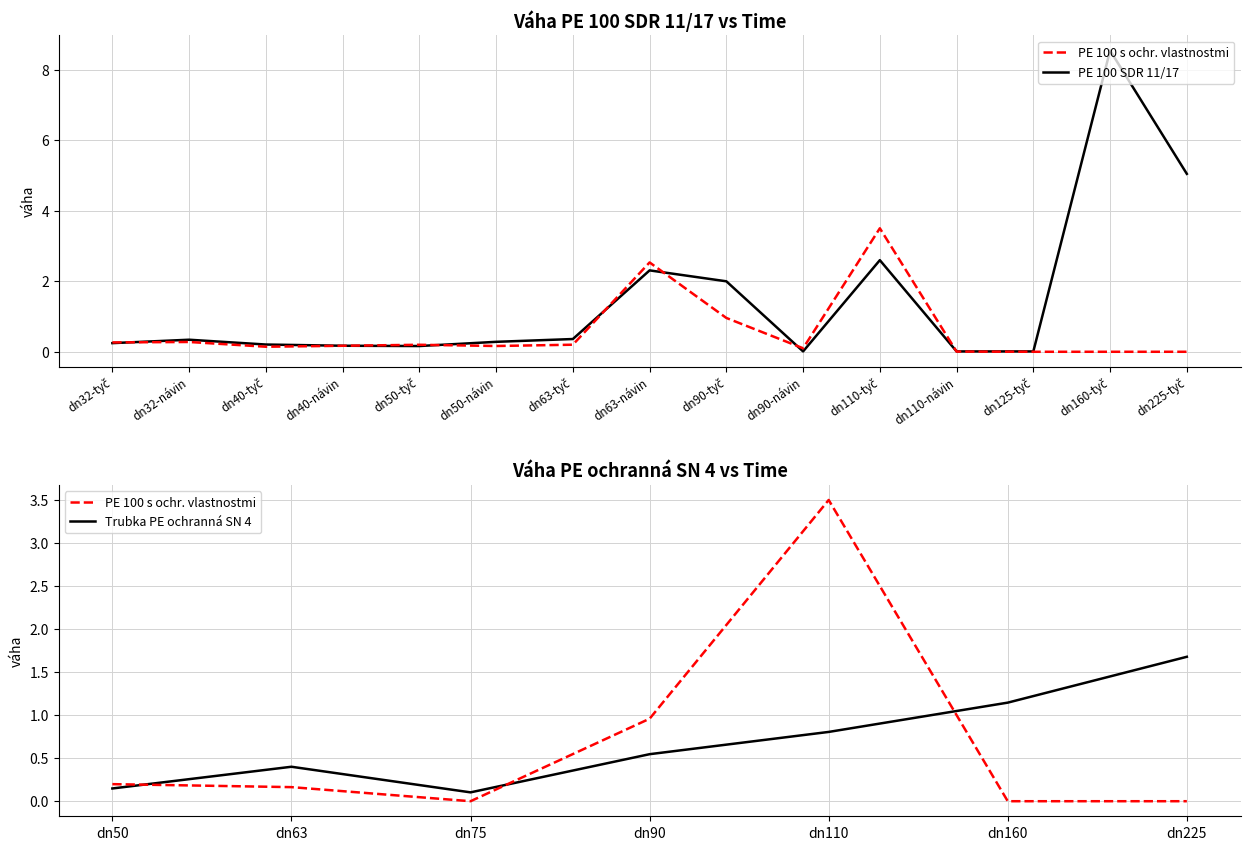

Between dn160-tyč and dn225-tyč, which series saw the biggest shift?

PE 100 SDR 11/17 (váha)